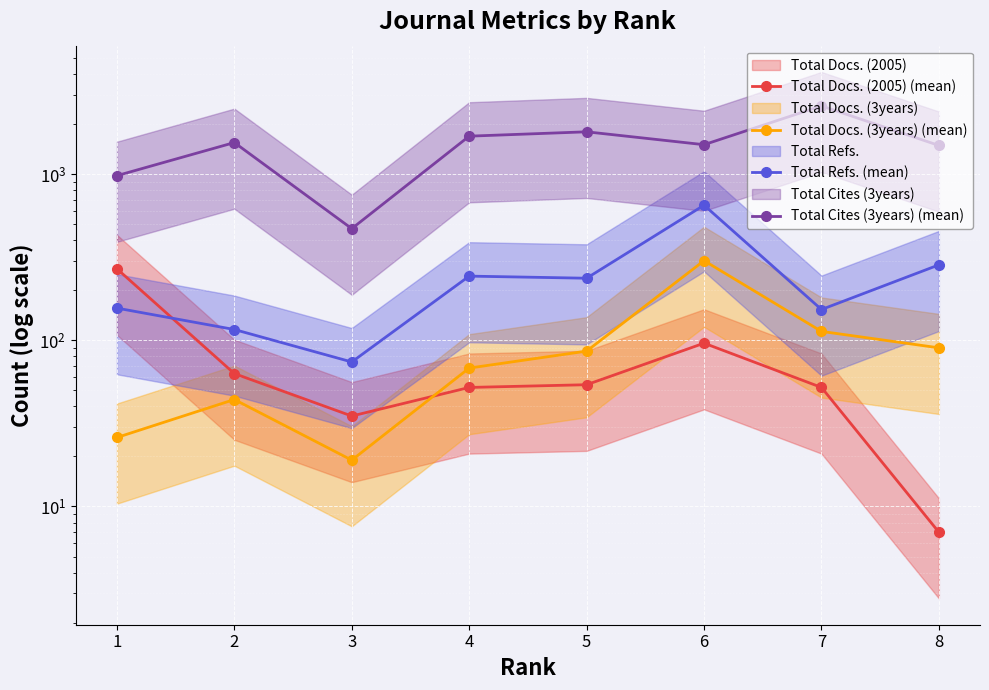

List the series in order of their peak value, highest first.

Total Cites (3years) (mean), Total Refs. (mean), Total Docs. (3years) (mean), Total Docs. (2005) (mean)